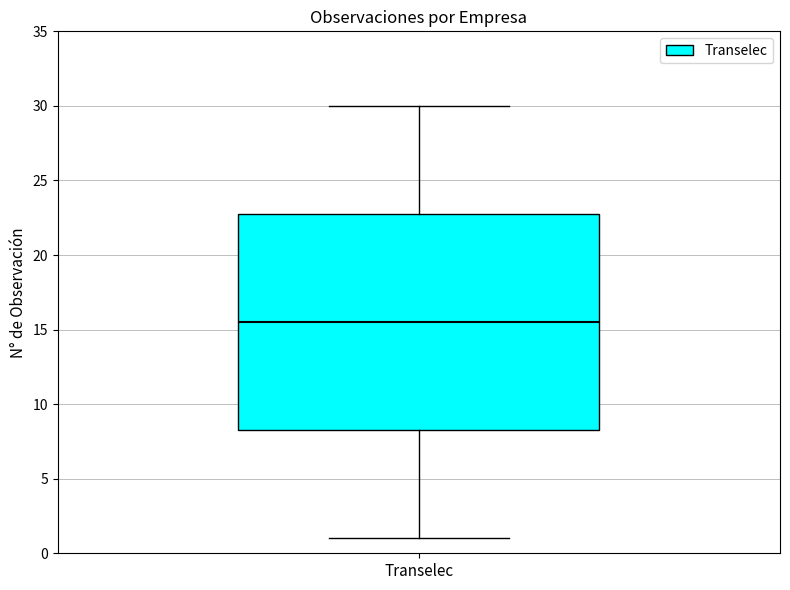

Transcribe this box plot: give where the median line is, the range the box spans, and where the two whiskers end, as read against the y-axis. The values are not printed on the chart, so give them approximately, as read against the axis.

median 15.5, box 8.5 to 23.0, whiskers 1.0 to 30.0